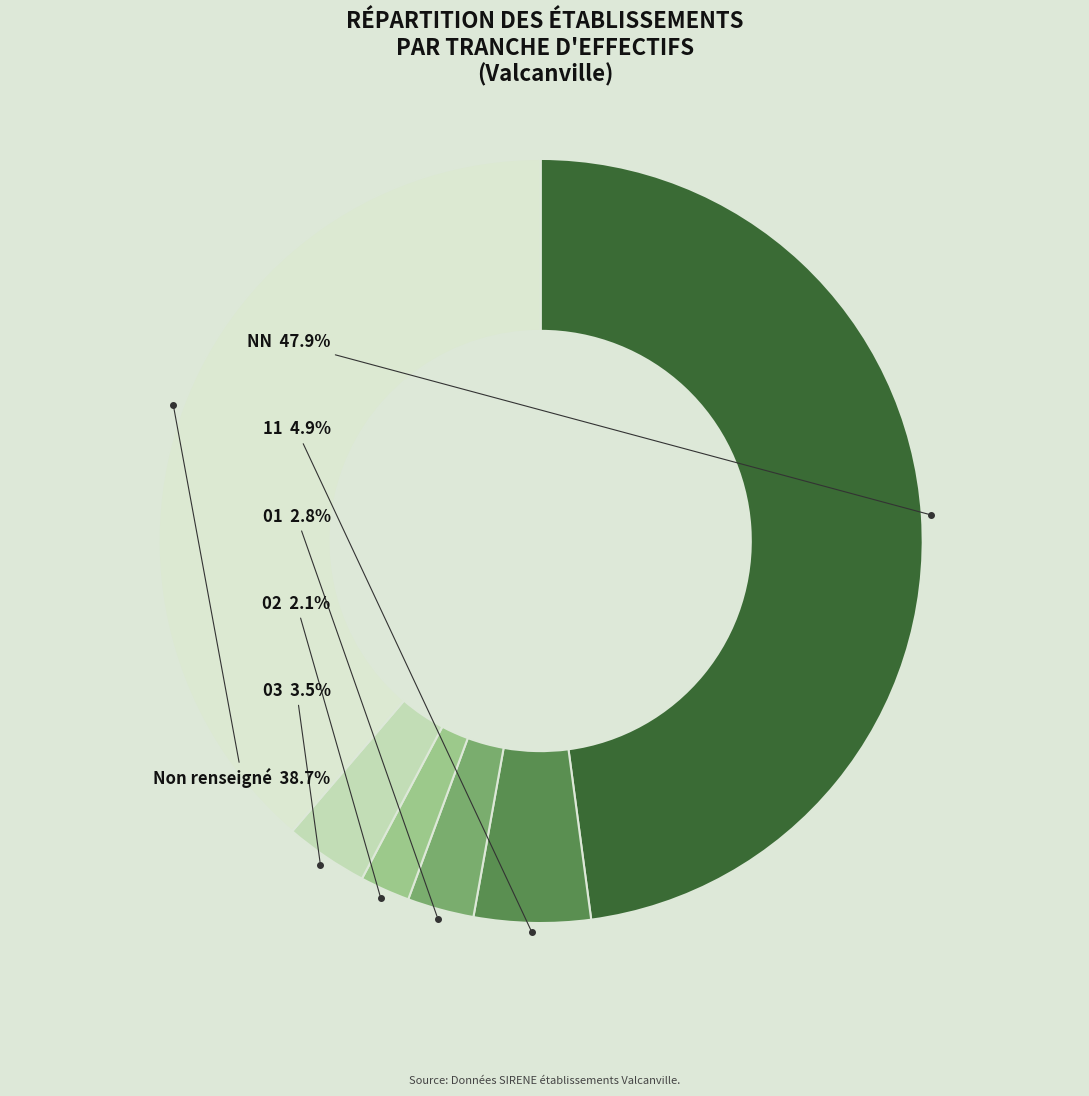

Is there any slice that represents more than half of the pie?

No